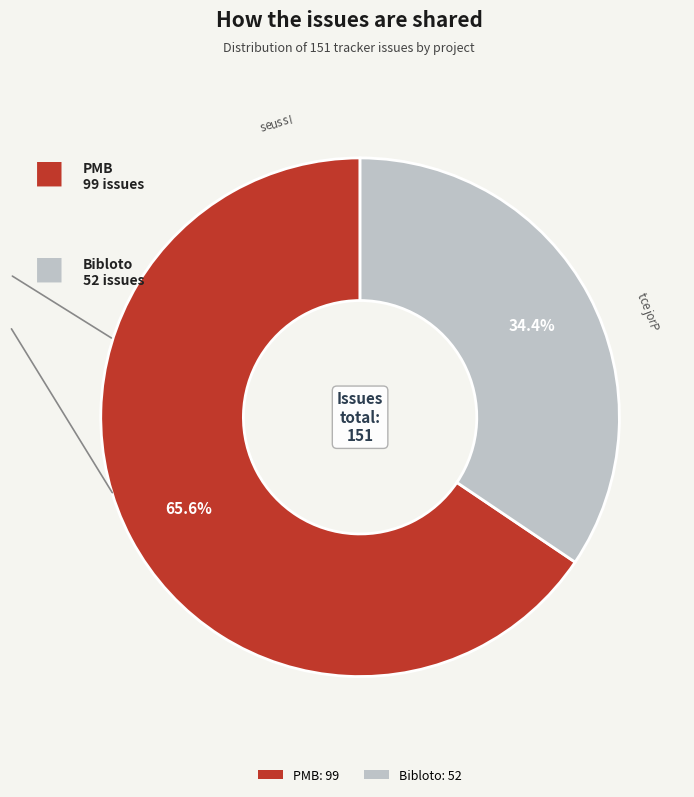

To the nearest percent, what is the difference between the Bibloto and PMB slice percentages?

31%